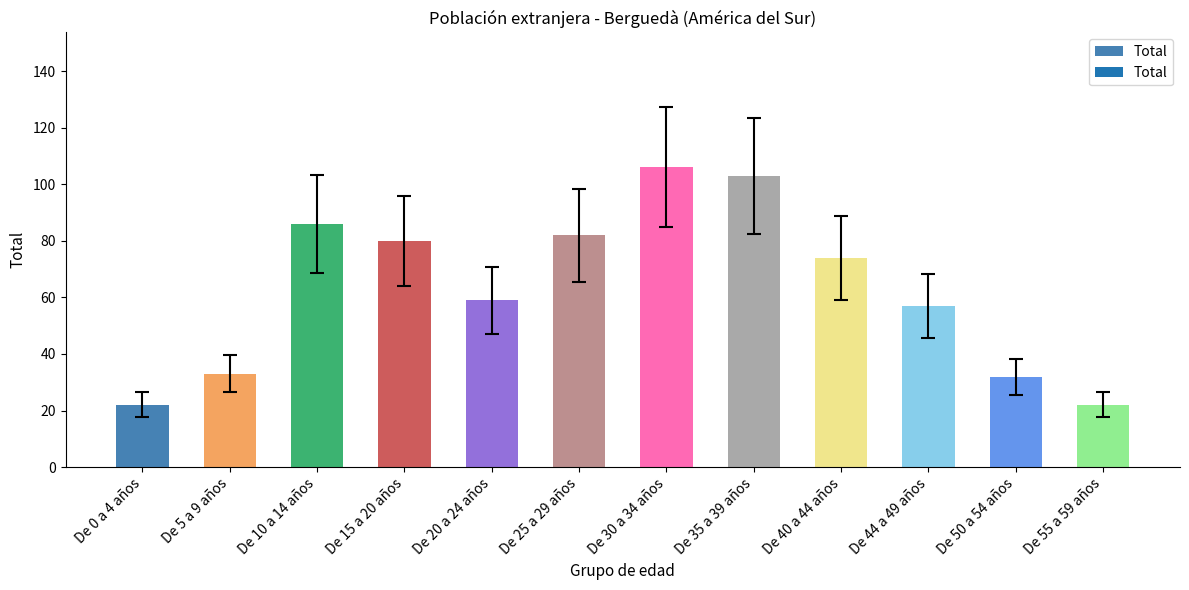

Are the bars grouped side by side (vs. stacked)?

No